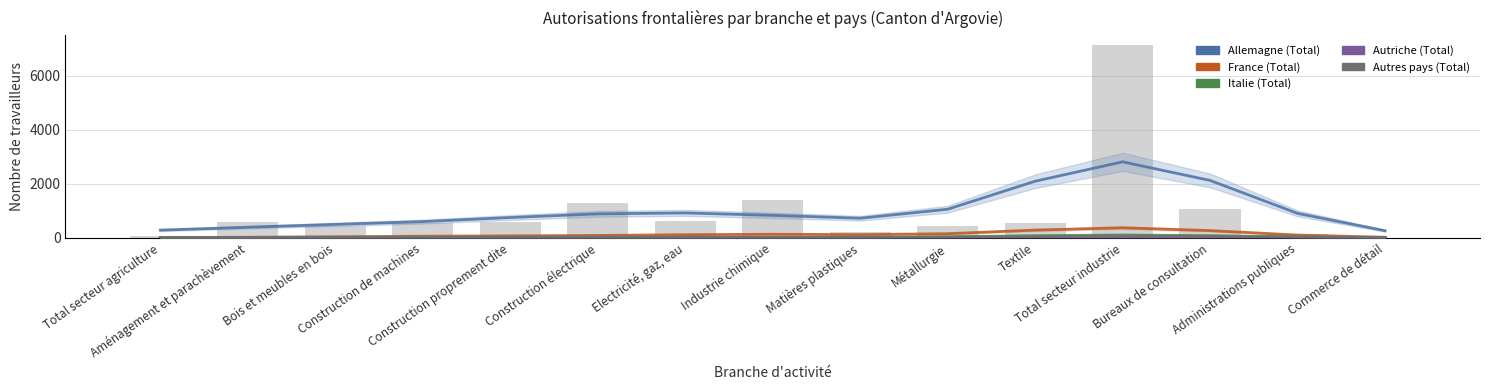

Is it true that Italie (Total) equals 39.1 at Bois et meubles en bois?

False